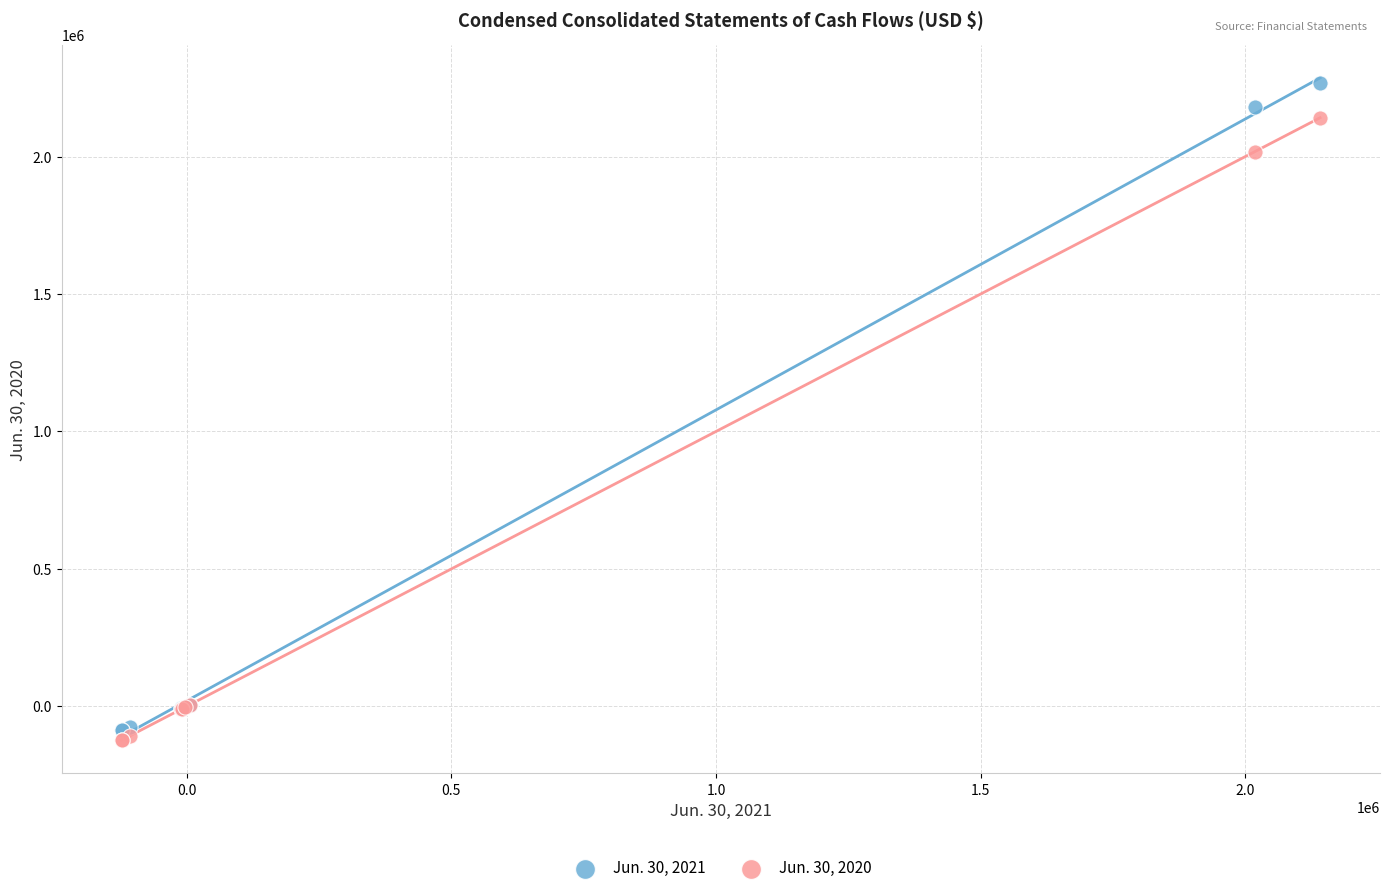

Across all series, what Y value is closest to 1071500?

2018000